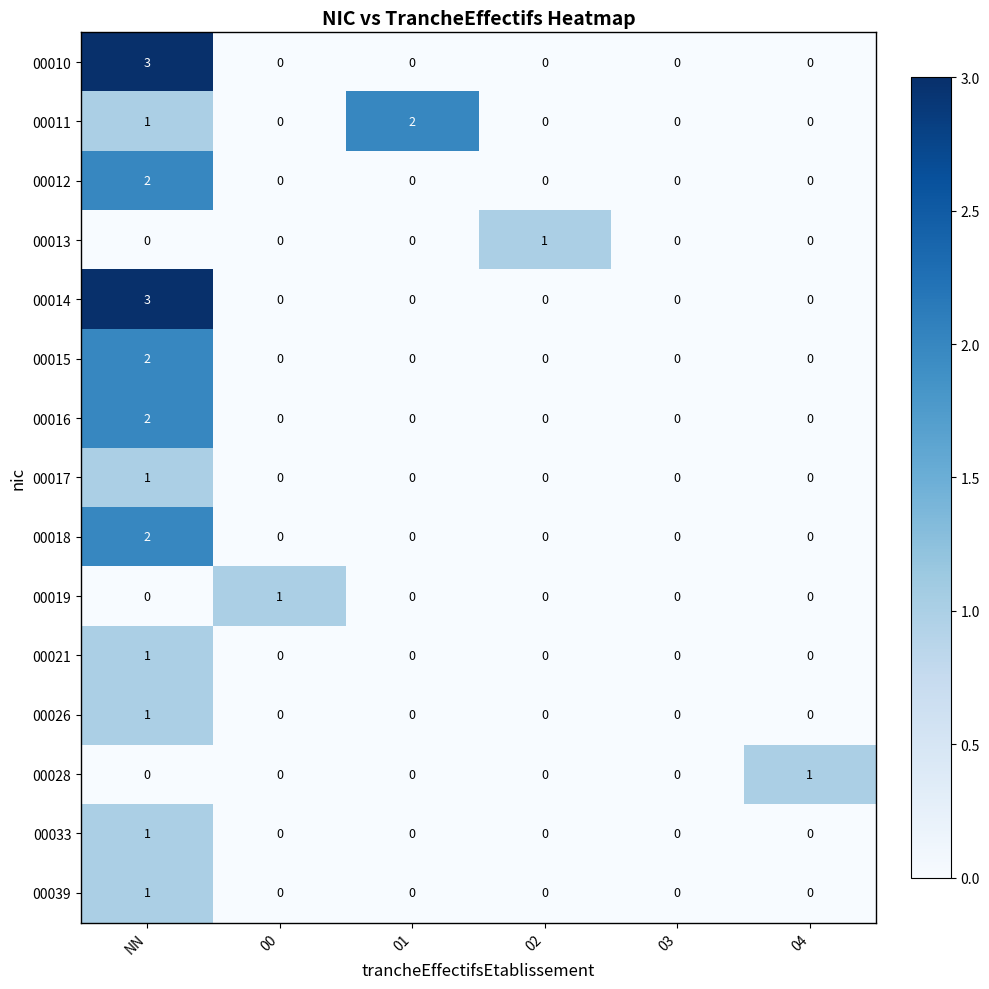

What is the difference between the maximum and minimum values in the 00010 series?

3